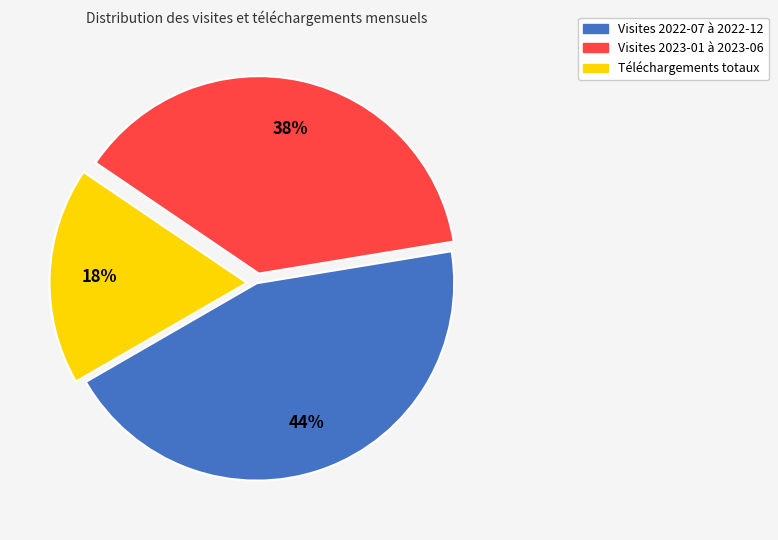

Is there any slice that represents more than half of the pie?

No